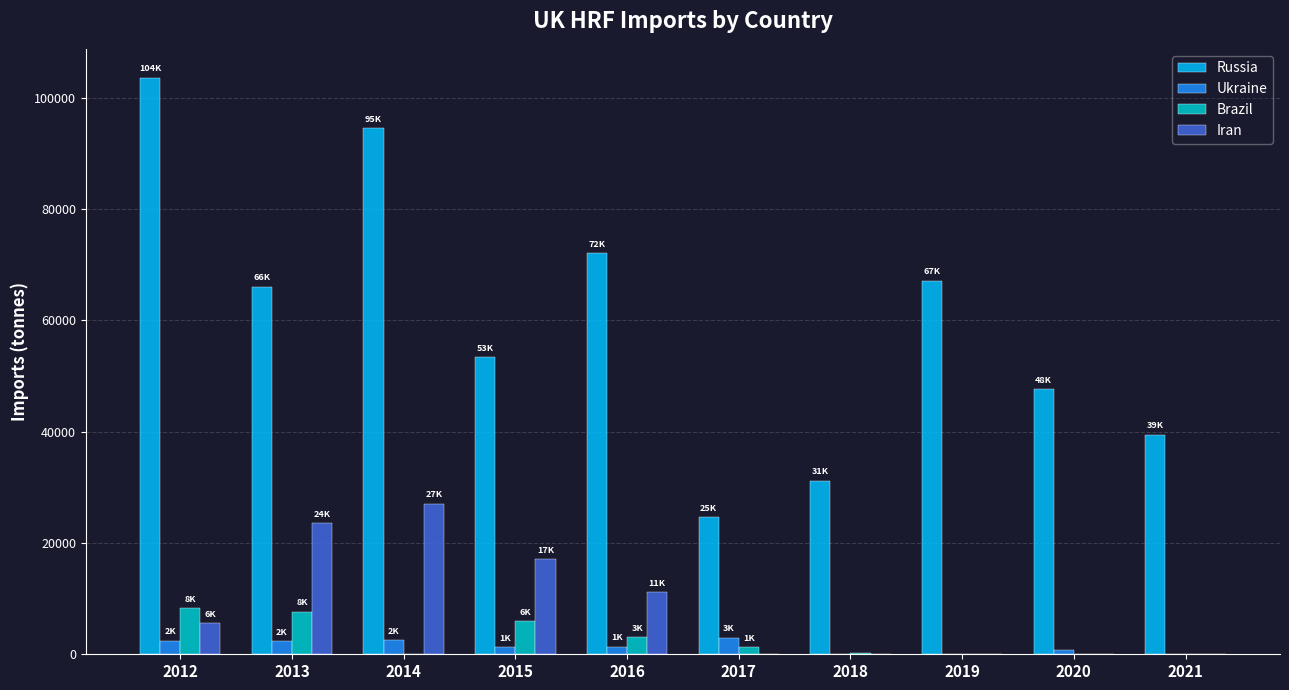

What is the spread (max minus min) of values at 2012?

101174.1